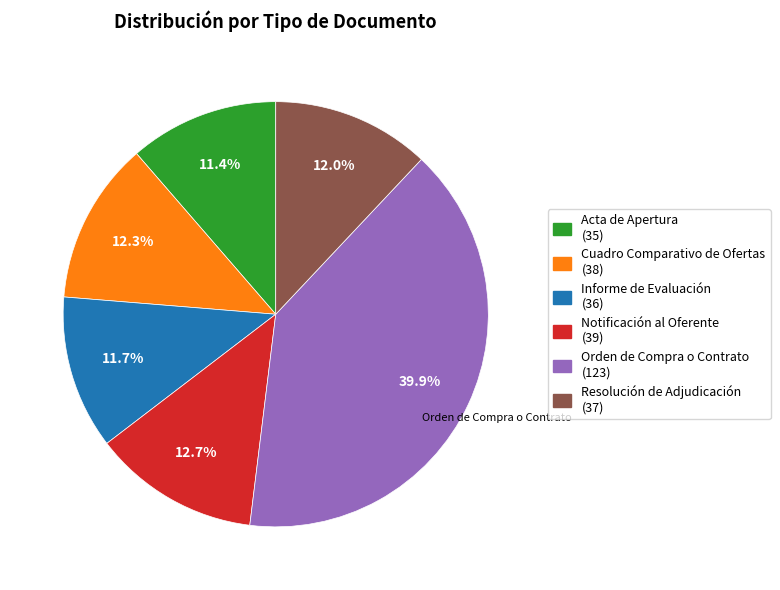

What is the largest slice in the pie chart?

Orden de Compra o Contrato